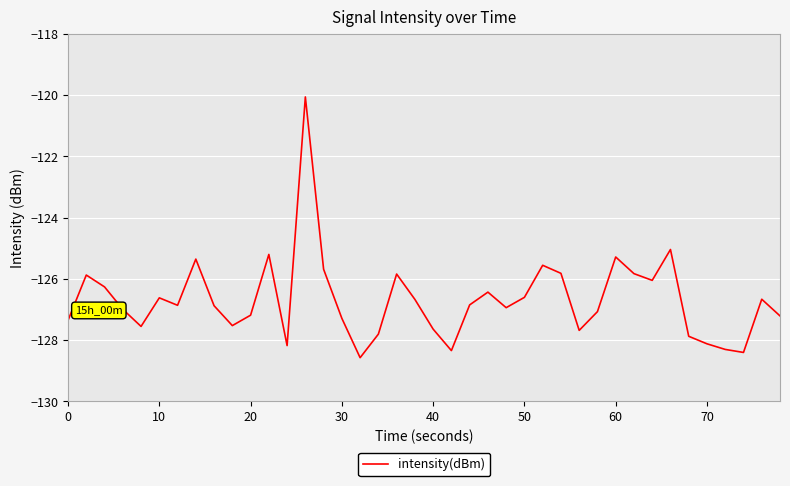

What is the maximum value shown in the chart?

-120.1